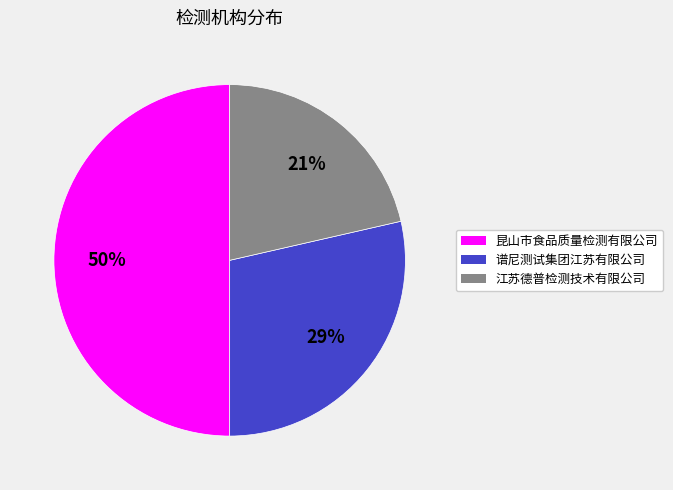

How many segments does this pie chart have?

3